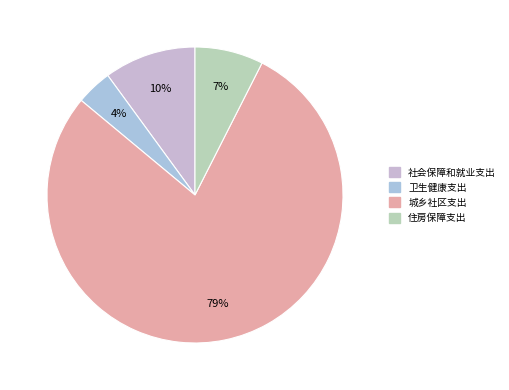

Count the number of slices in the pie.

4